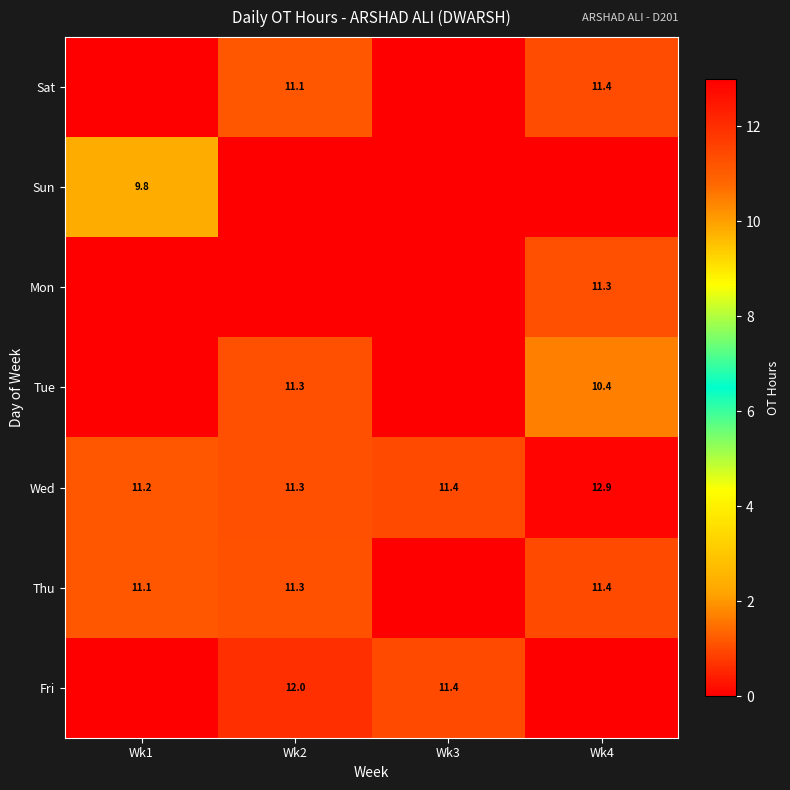

What is the difference between the maximum and minimum values in the Wed series?

1.7